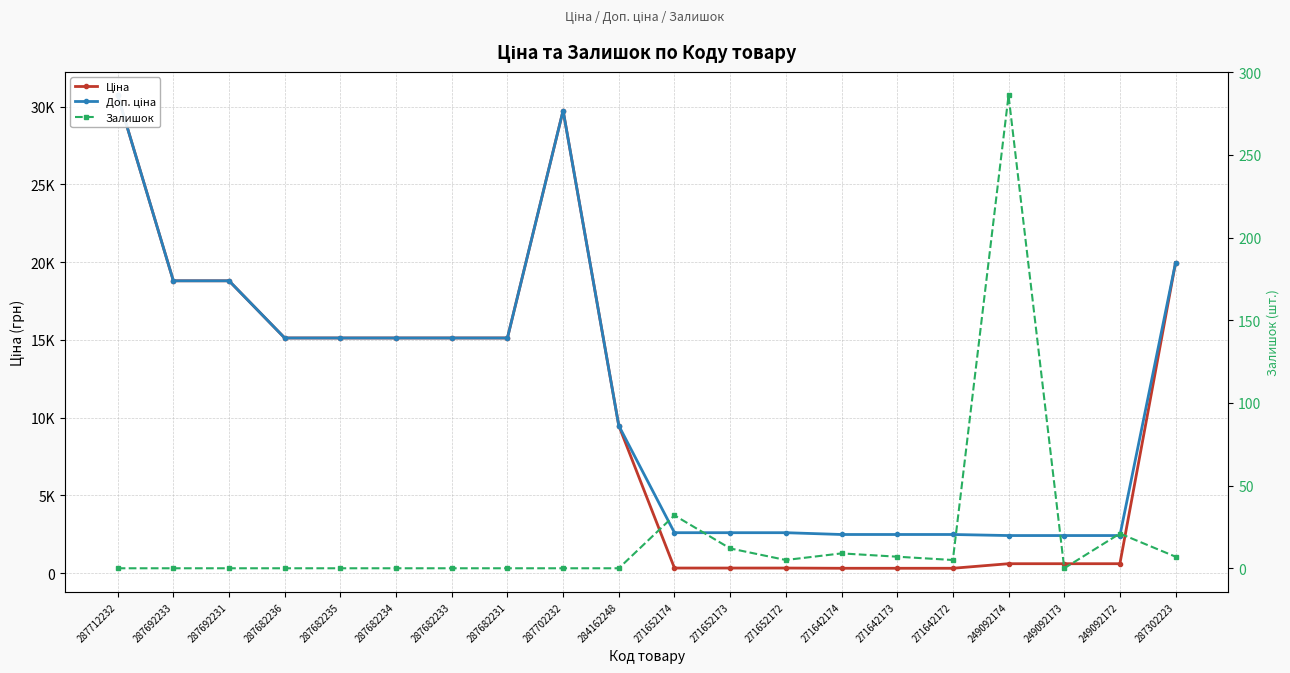

What position from the right is 287302223?

1